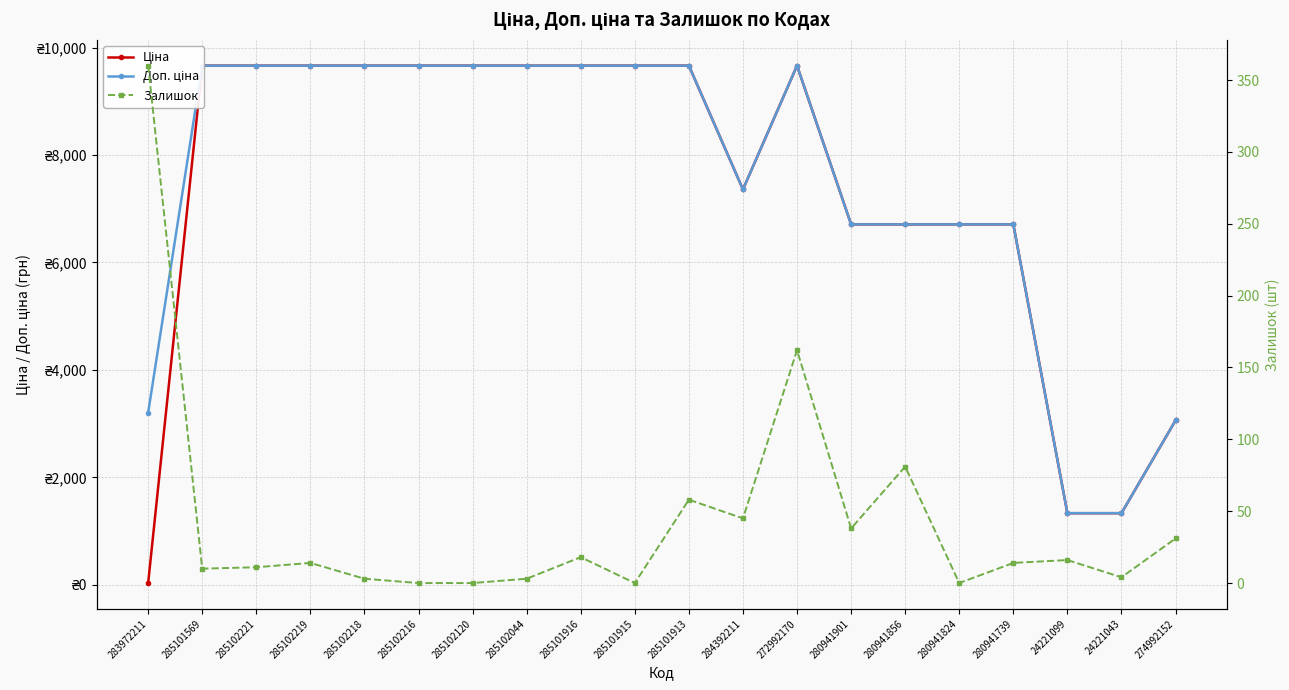

At which category does Доп. ціна reach its first local valley?

284392211